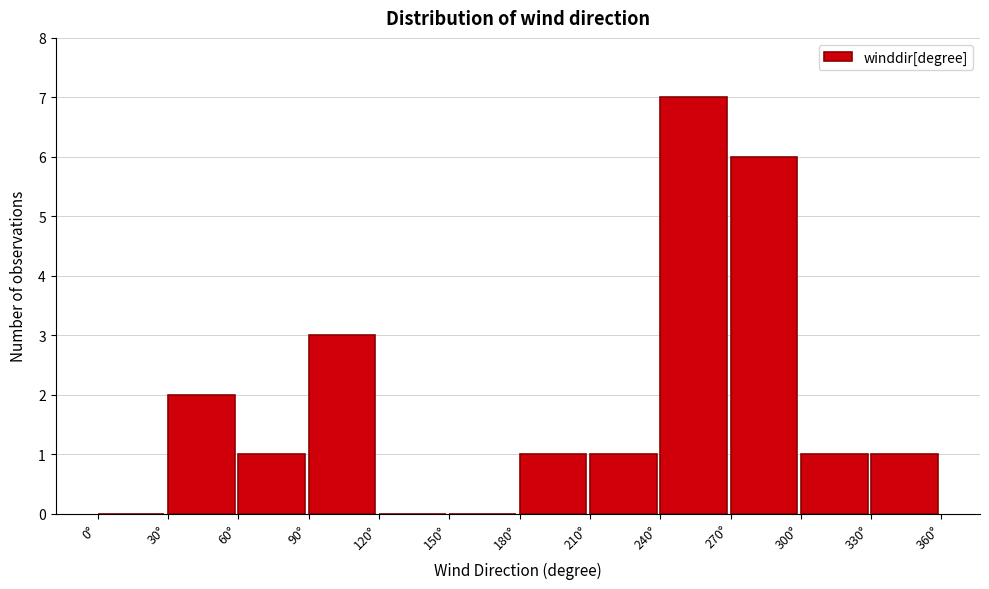

How tall is the bar that spans 180 to 210 on the x-axis? The values are not printed on the chart, so give them approximately, as read against the axis.

1